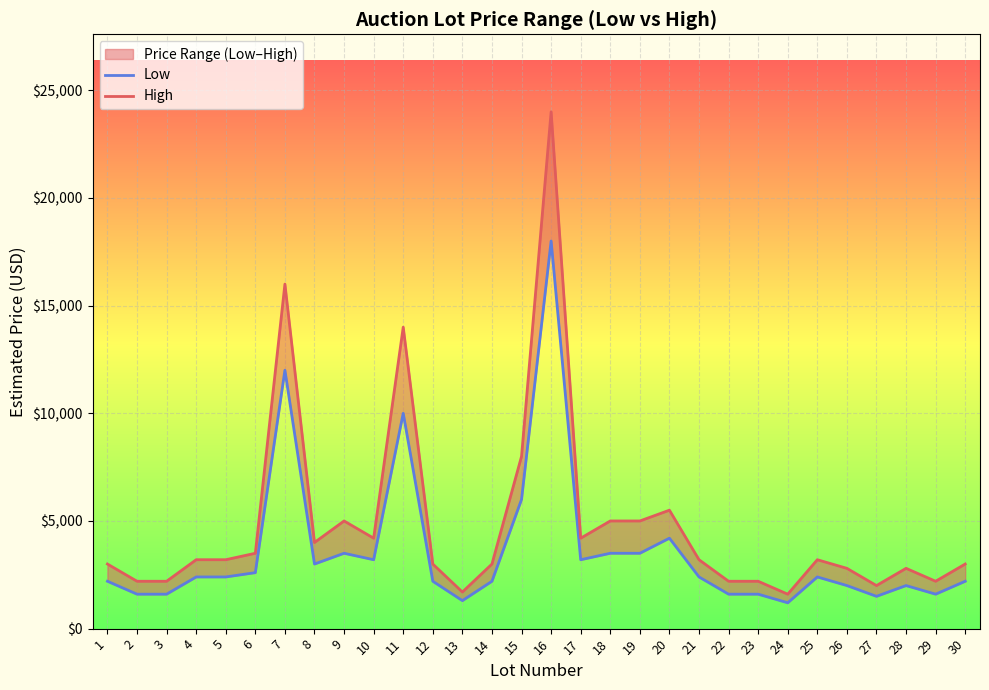

Which category has the lowest value across all series?

24